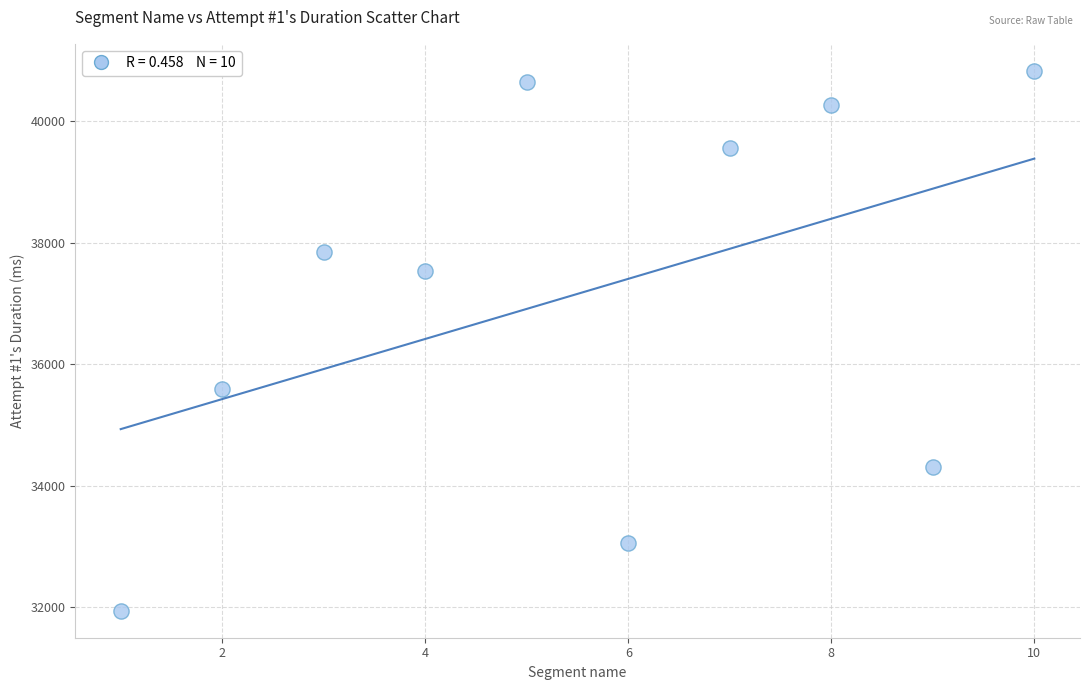

What is the range of X values (max minus min)?

9